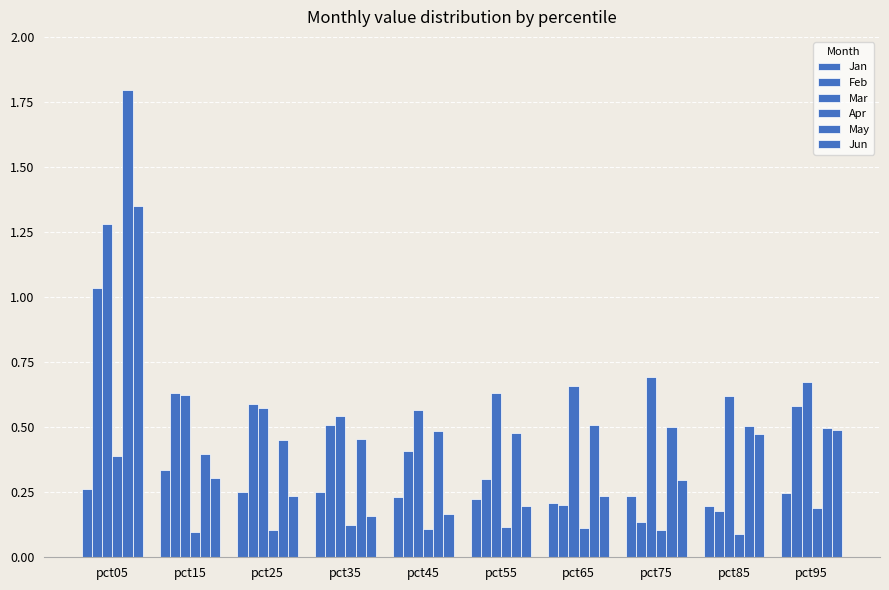

What is the sum of all Feb values?

4.6